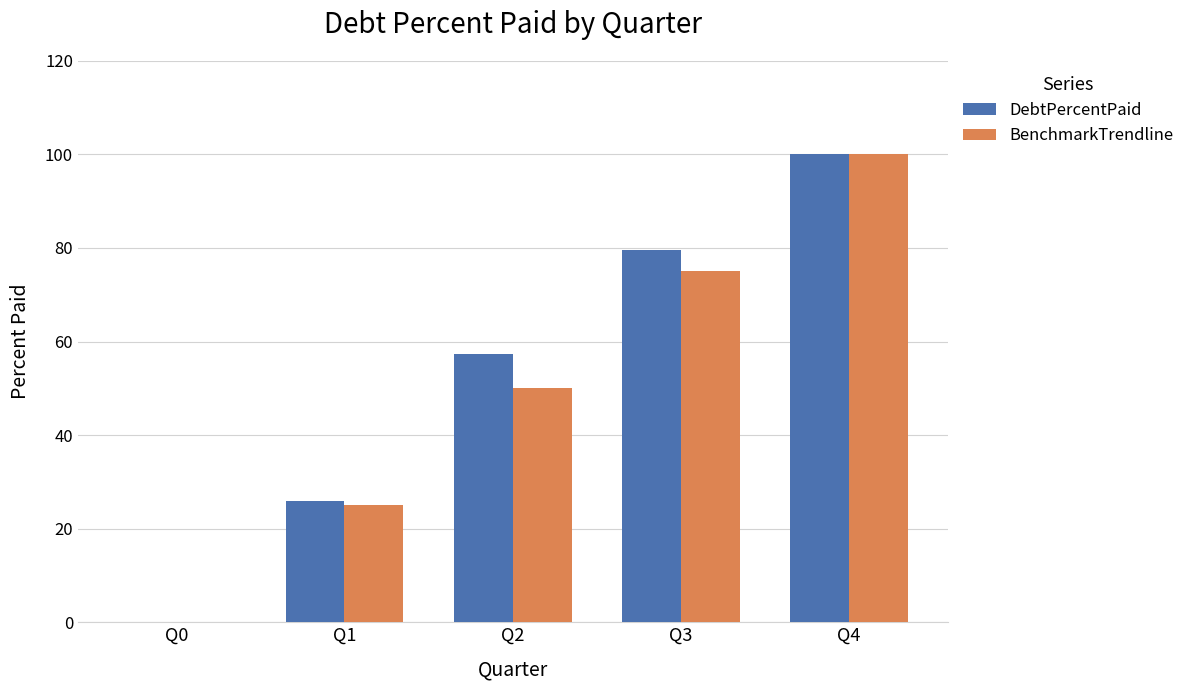

What is the greatest value displayed?

100.0